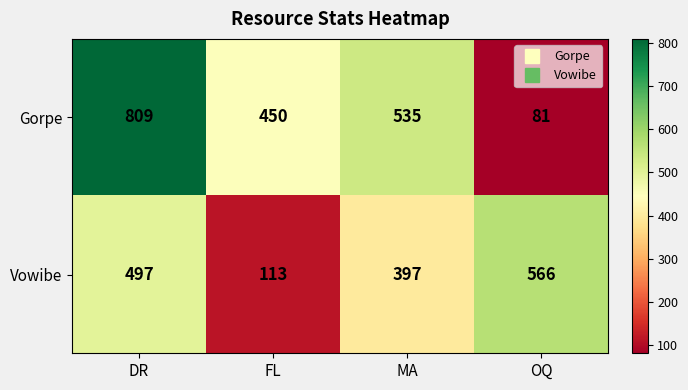

Count the number of data series in this chart.

2